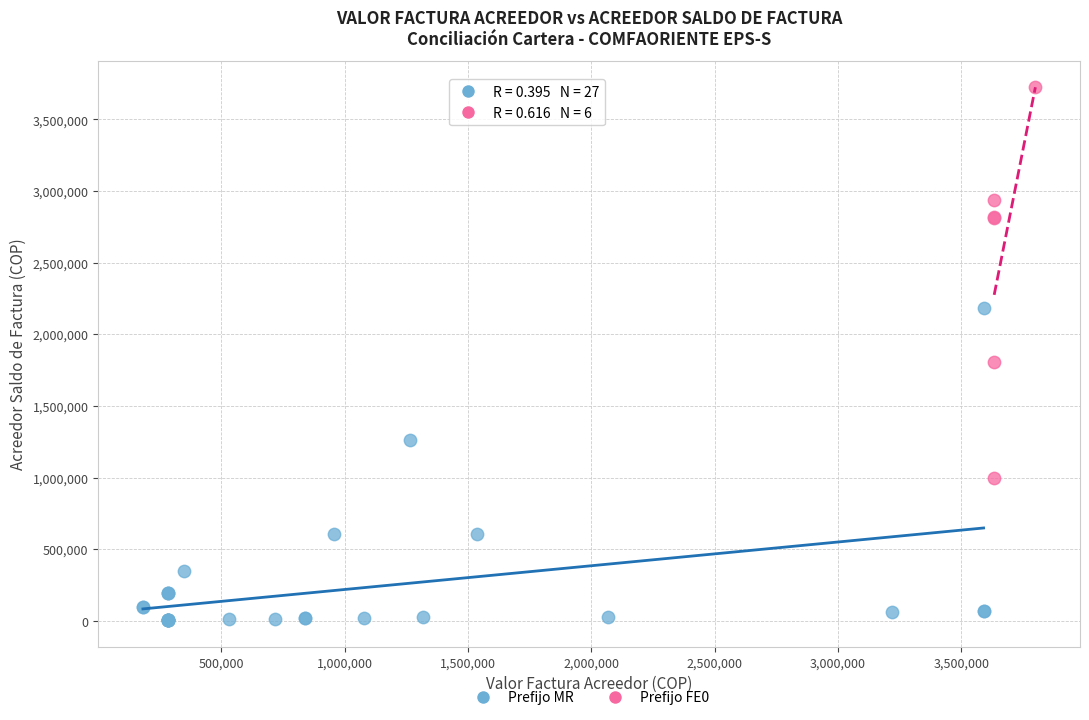

Which series reaches the maximum Y coordinate?

Prefijo FE0